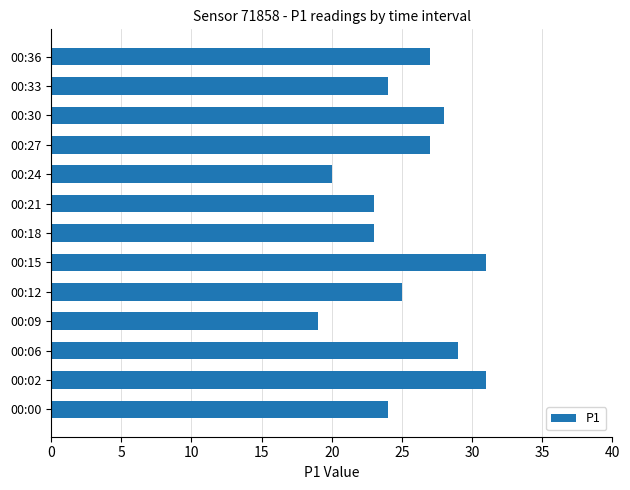

The chart shows a value of 53 at 00:02. True or false?

False